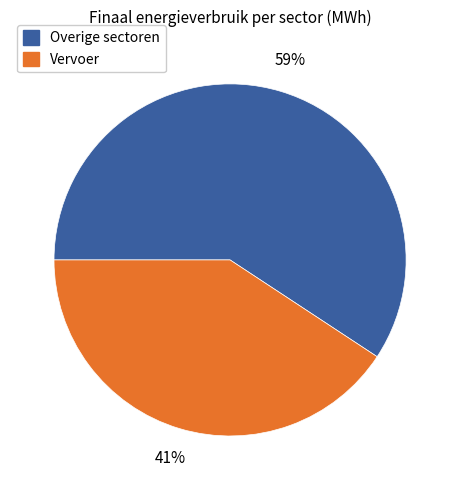

Count the number of slices in the pie.

2